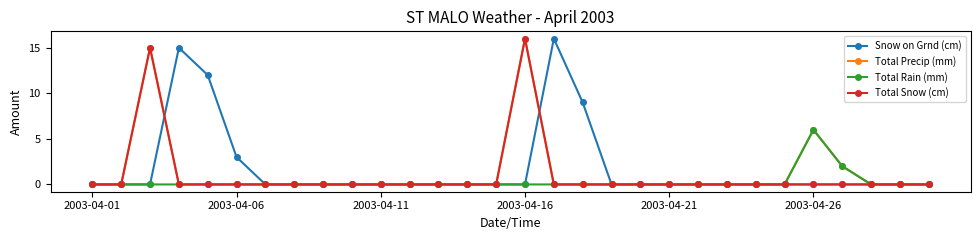

List the series in order of their overall mean, lowest first.

Total Rain (mm), Total Snow (cm), Total Precip (mm), Snow on Grnd (cm)